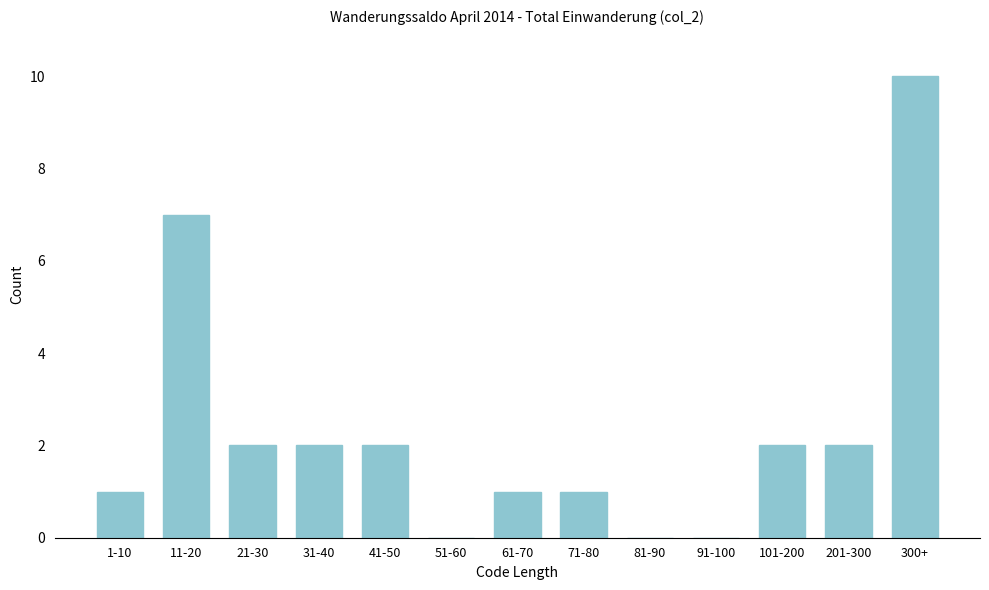

Reading right to left, list all the values displayed in this chart.

300+=10	201-300=2	101-200=2	91-100=0	81-90=0	71-80=1	61-70=1	51-60=0	41-50=2	31-40=2	21-30=2	11-20=7	1-10=1